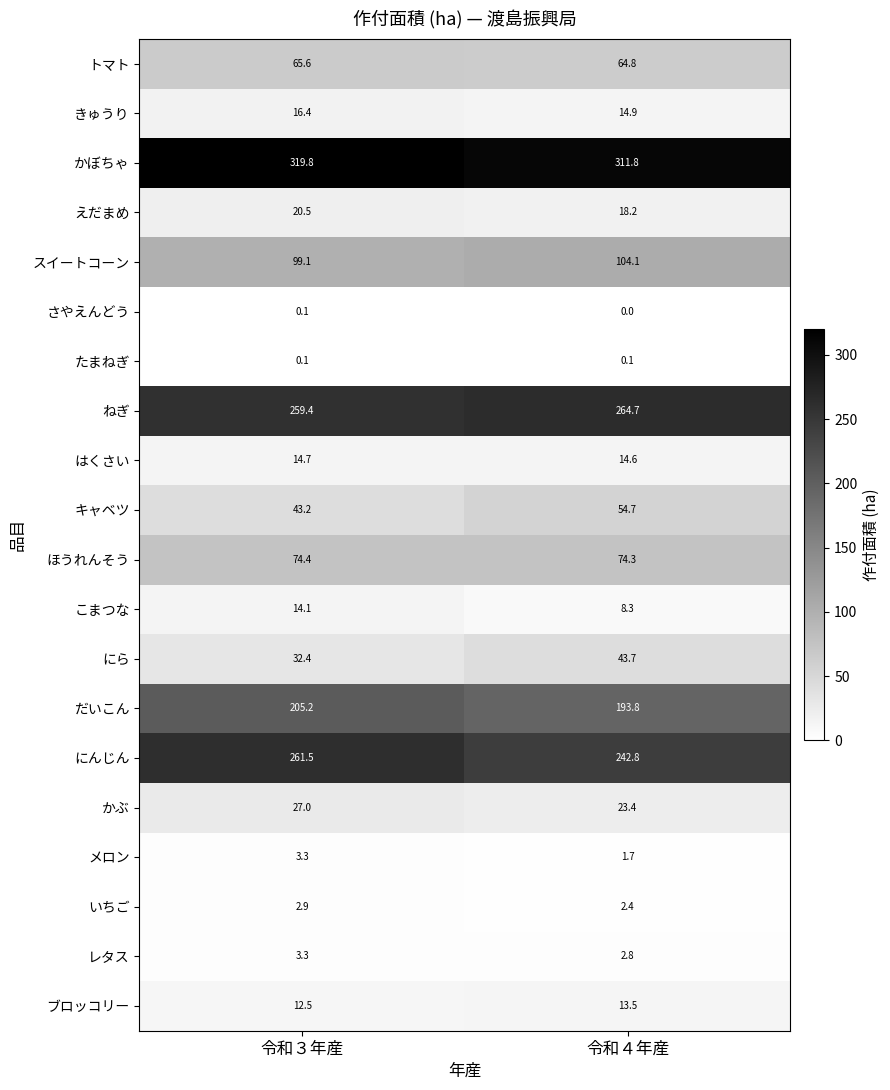

What is the sum of the にんじん values at 令和４年産 and 令和３年産?

504.3